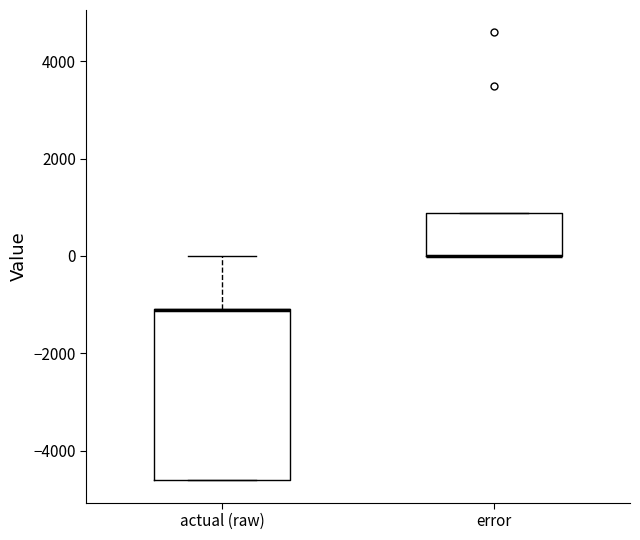

Reading left to right, read every box against the y-axis: the position of its median line, the range the box covers, and the ends of its whiskers. The values are not printed on the chart, so give them approximately, as read against the axis.

actual (raw): median -1200 (drawn on the box's upper edge), box -4600 to -1000, whiskers -4600 to 0
error: median 0 (drawn on the box's lower edge), box 0 to 800, whiskers 0 to 800